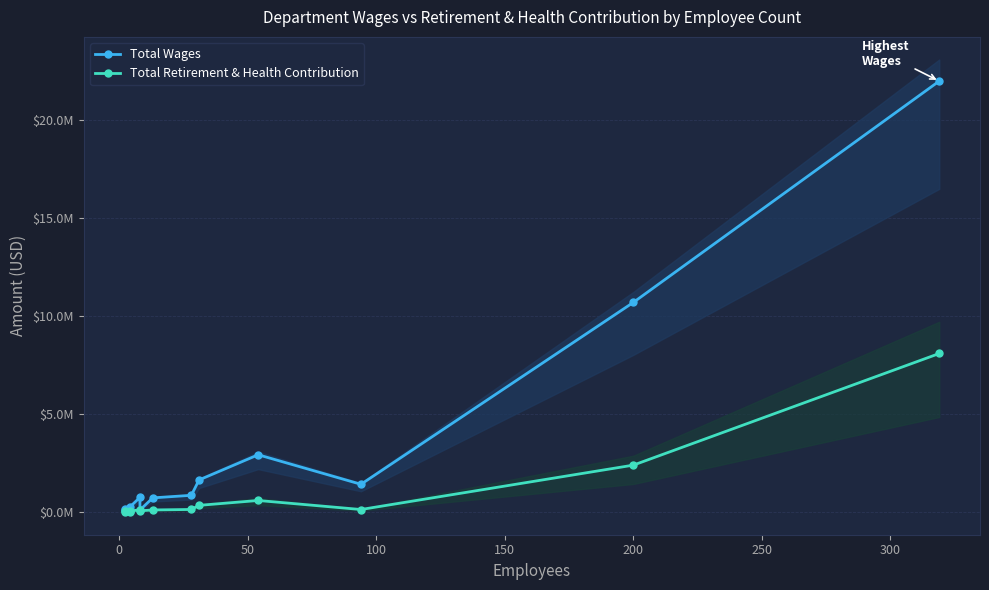

What is the value of the Total Wages point at the 5th from the left?

757697